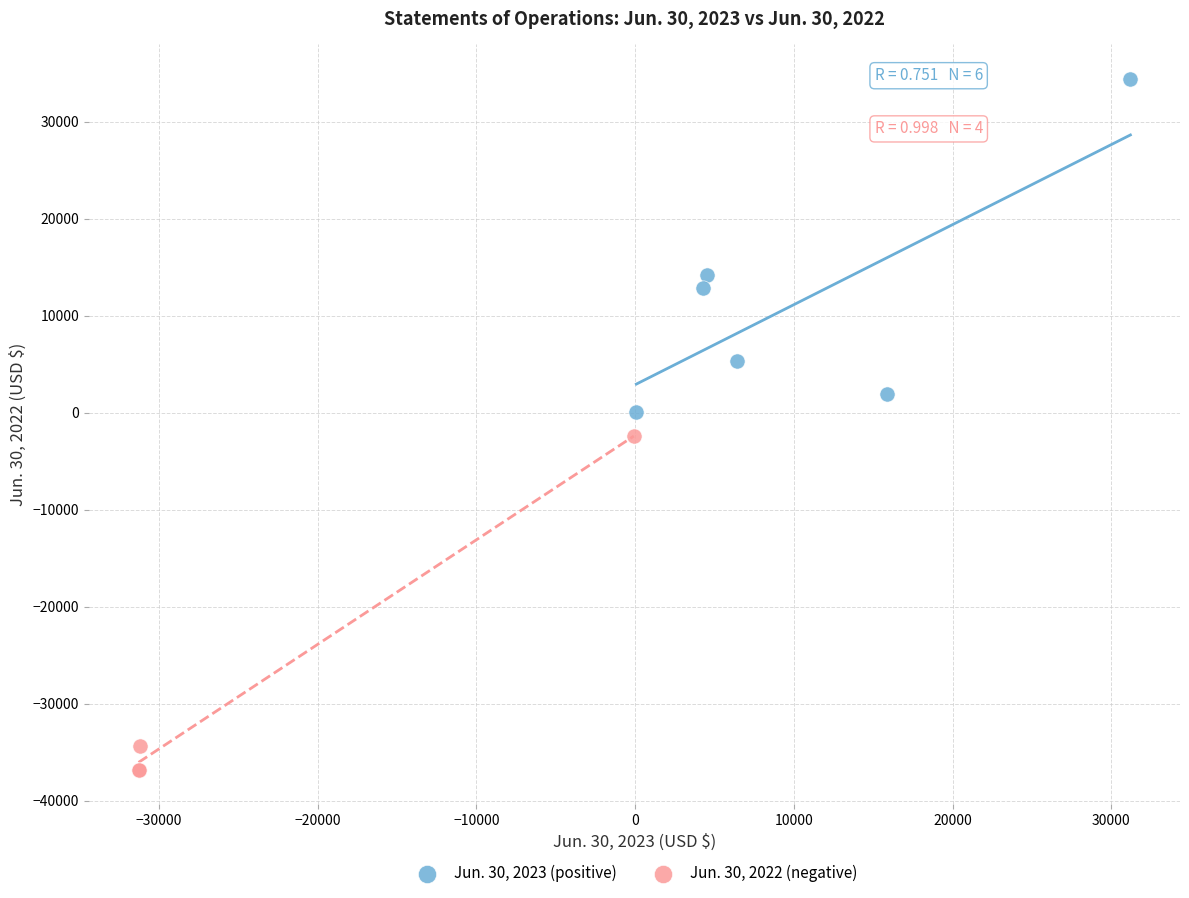

Which series contains the lowest Y value?

Jun. 30, 2022 (negative)